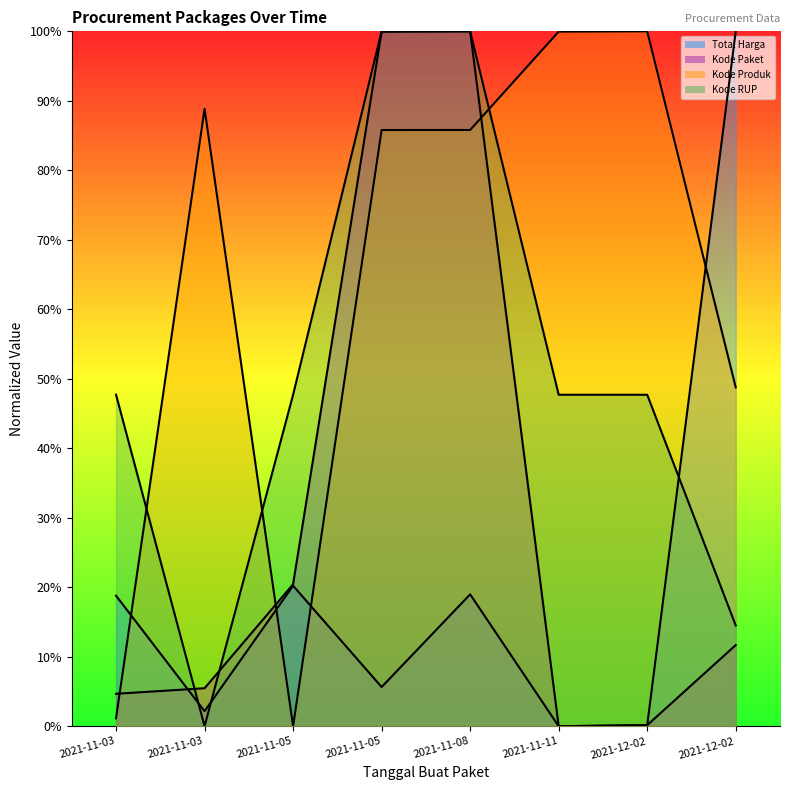

Rank the series by their maximum value, from highest to lowest.

Total Harga, Kode Paket, Kode Produk, Kode RUP